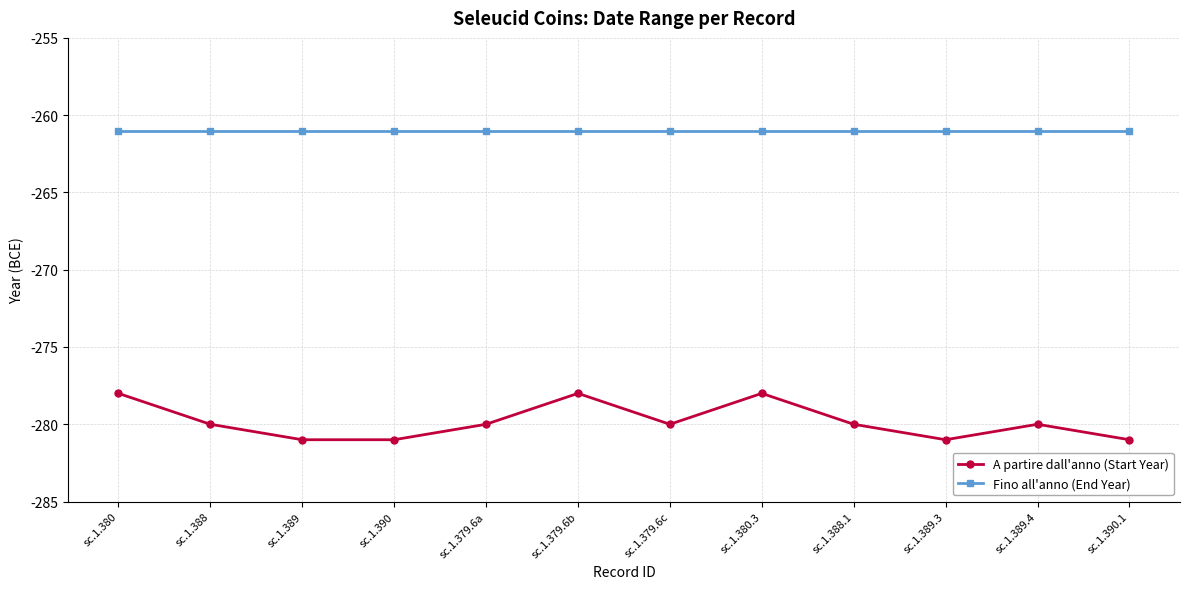

What is the difference between the A partire dall'anno (Start Year) values at sc.1.380.3 and sc.1.389?

3